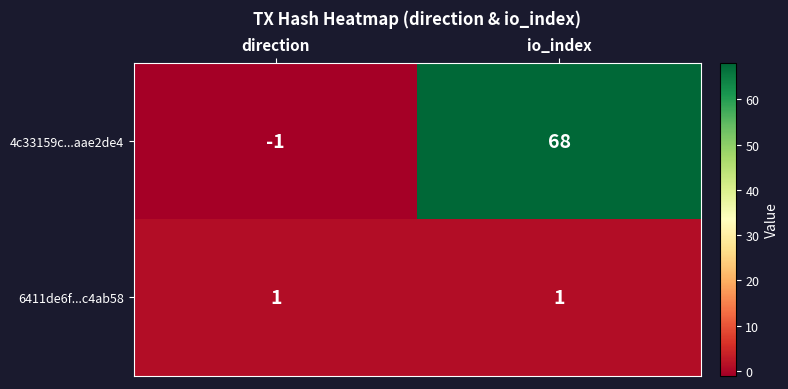

What is the sum of all 4c33159c...aae2de4 values?

67